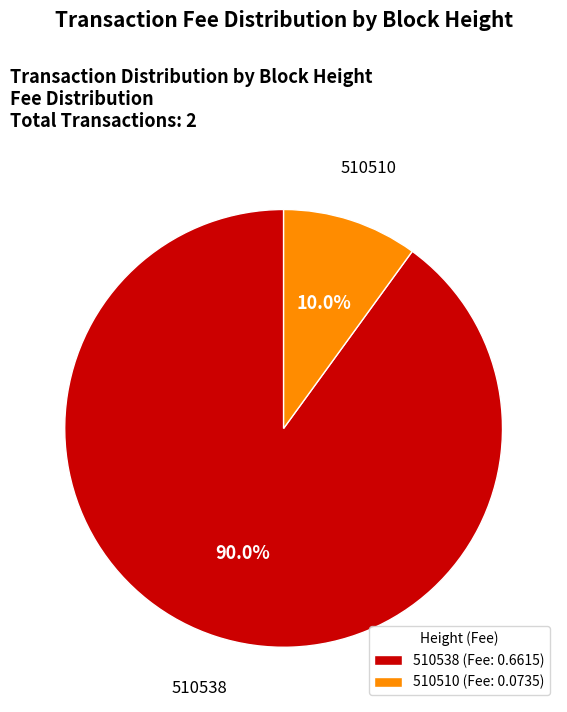

To the nearest percent, what is the average slice percentage?

50%